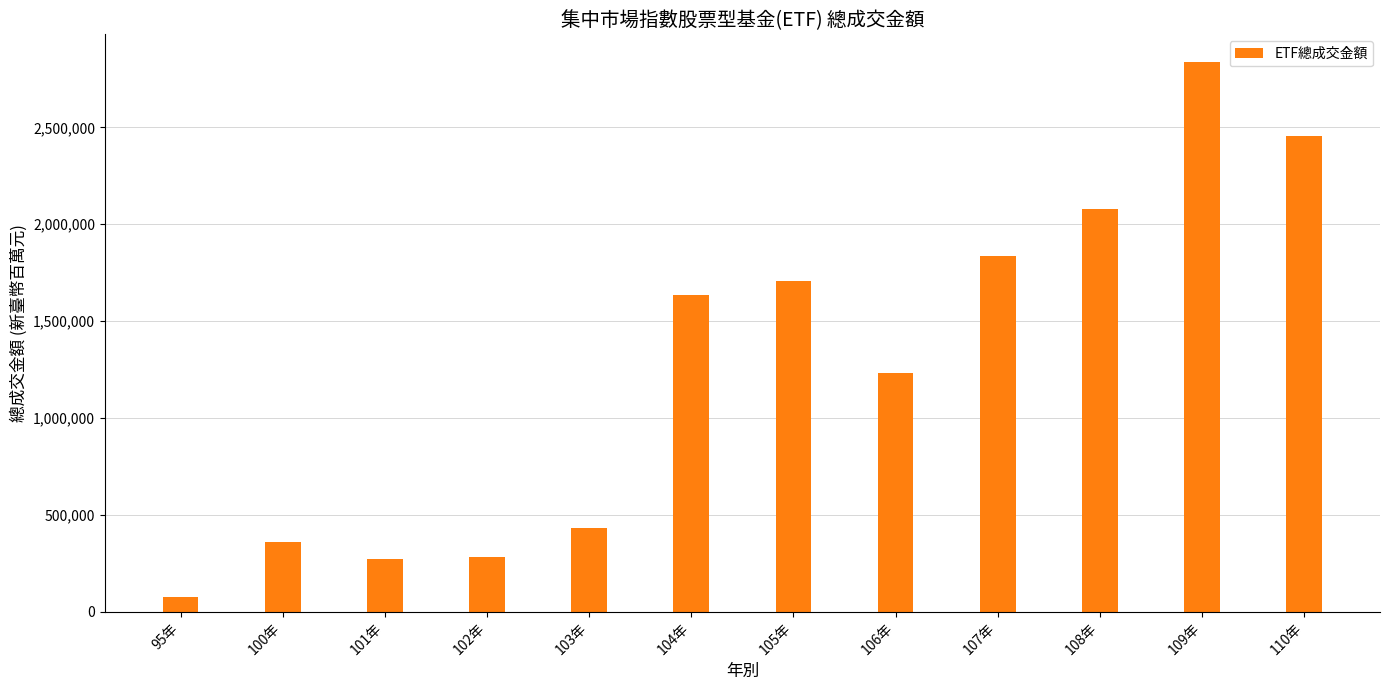

Are the bars horizontal?

No